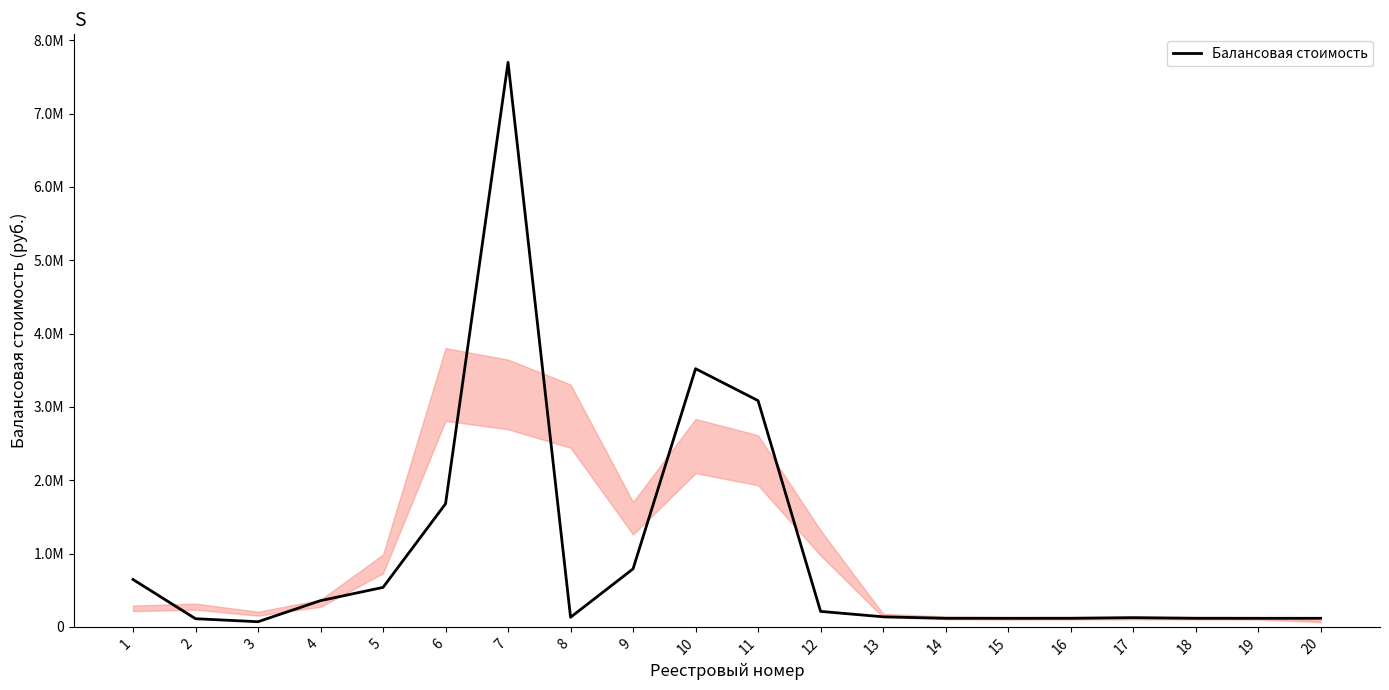

Does the chart have visible grid lines?

No